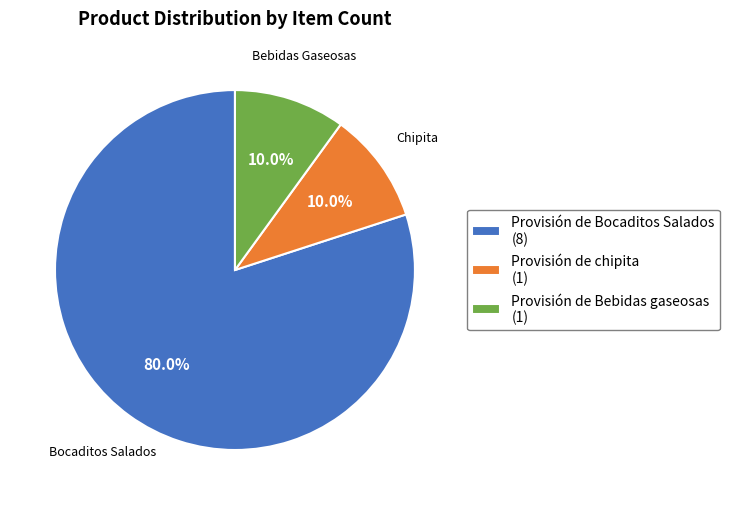

To the nearest percent, what portion does Provisión de chipita represent?

10%